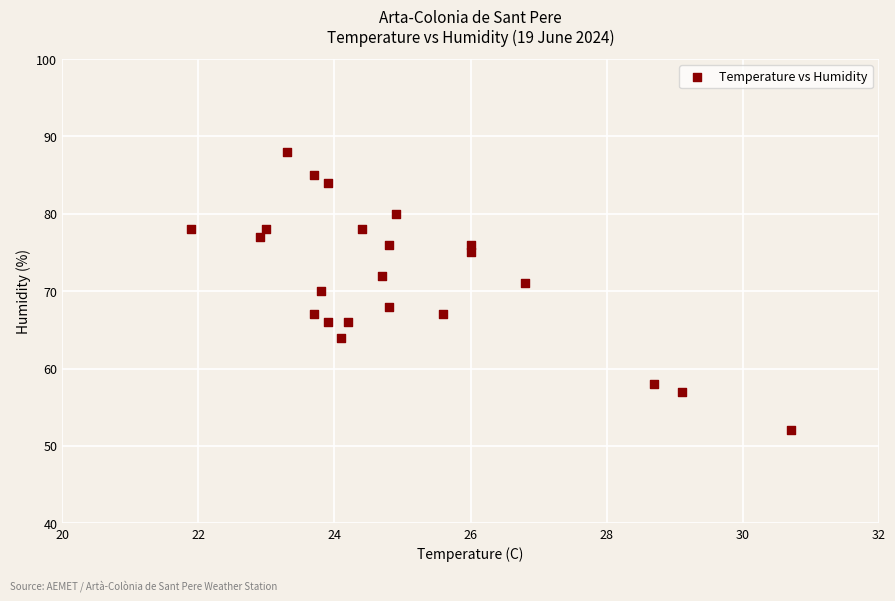

What is the range of Y values (max minus min)?

36